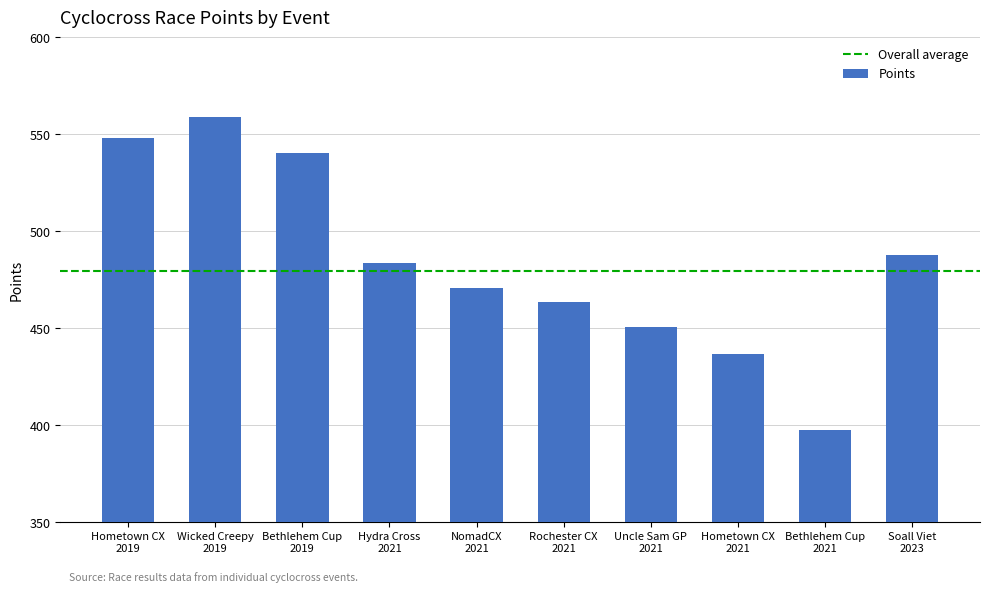

What is the difference between the maximum and minimum values?

161.1